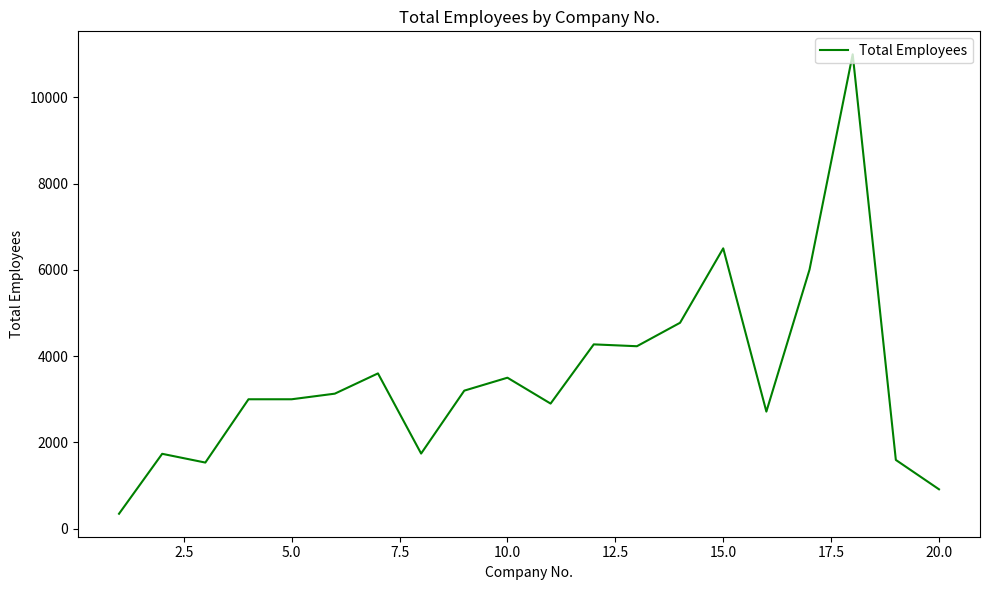

What is the difference between the maximum and minimum values?

10655